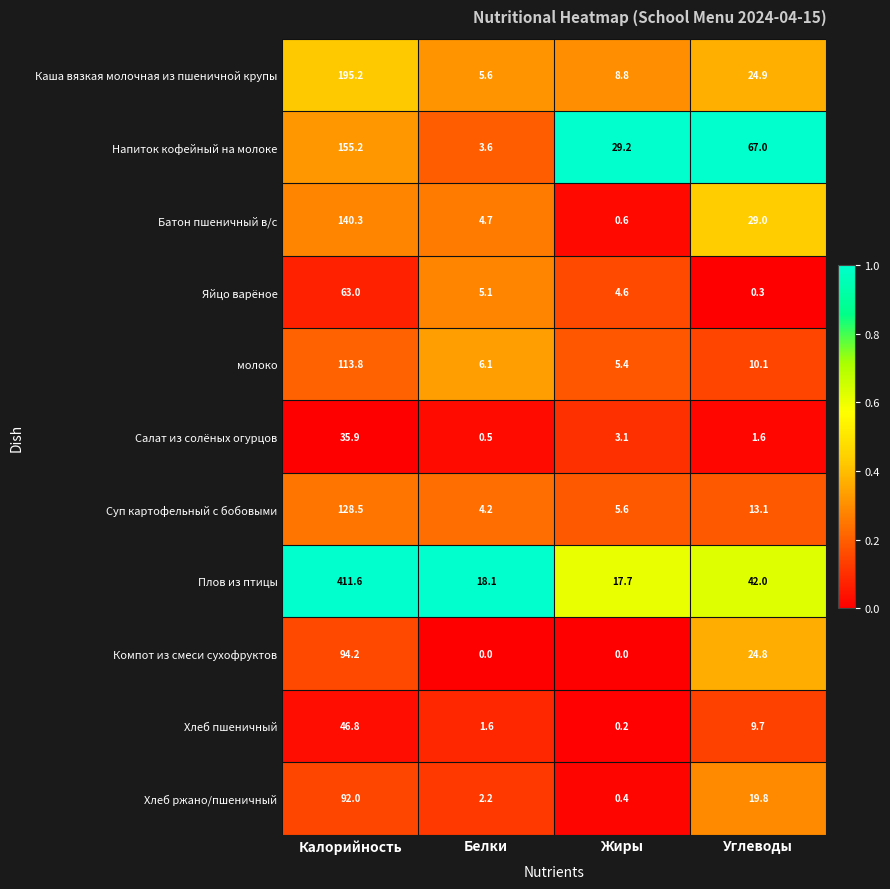

Is it true that Батон пшеничный в/с equals 4.7 at Белки?

True